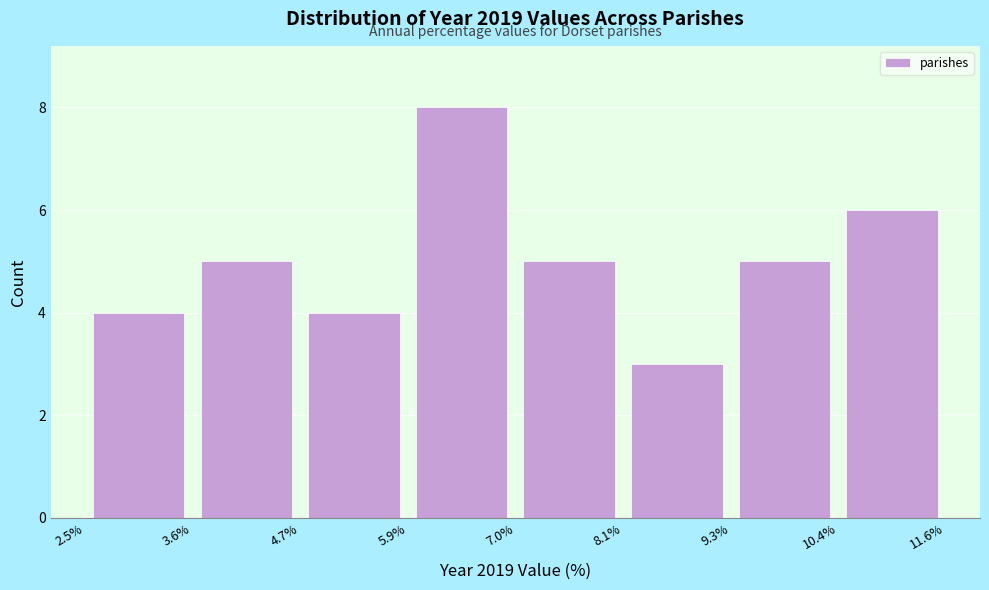

Which range on the x-axis has the tallest bar?

5.9% to 7.0%